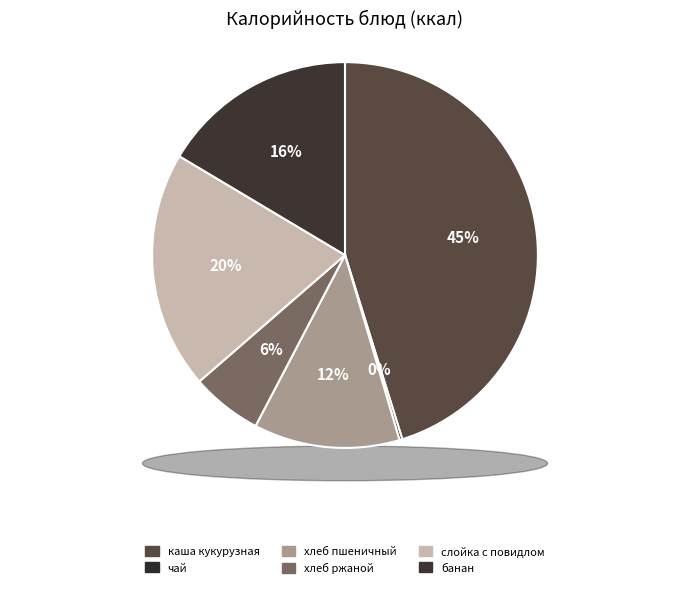

Is the sum of слойка с повидлом and чай greater than half?

No